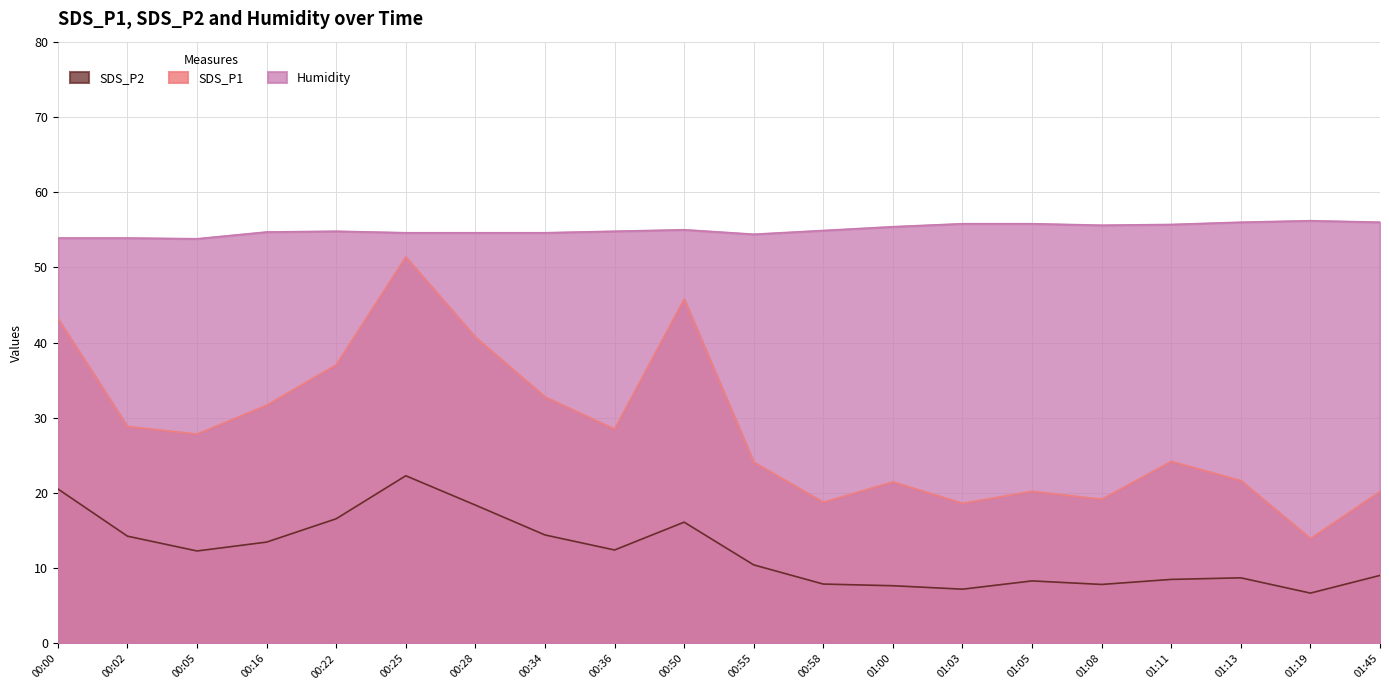

Between 00:02 and 01:13, which series saw the biggest shift?

SDS_P1